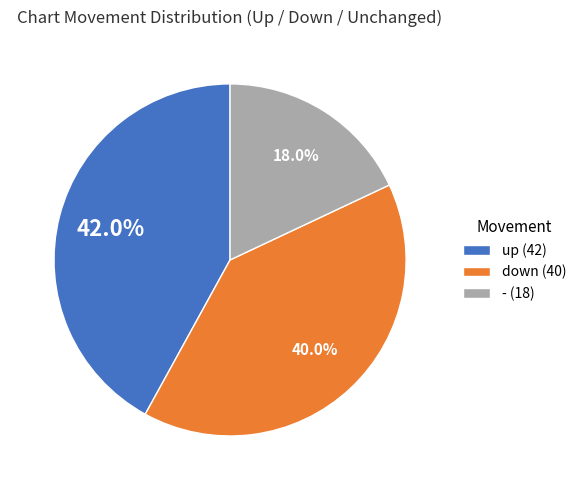

What percentage is the down slice, to the nearest percent?

40%